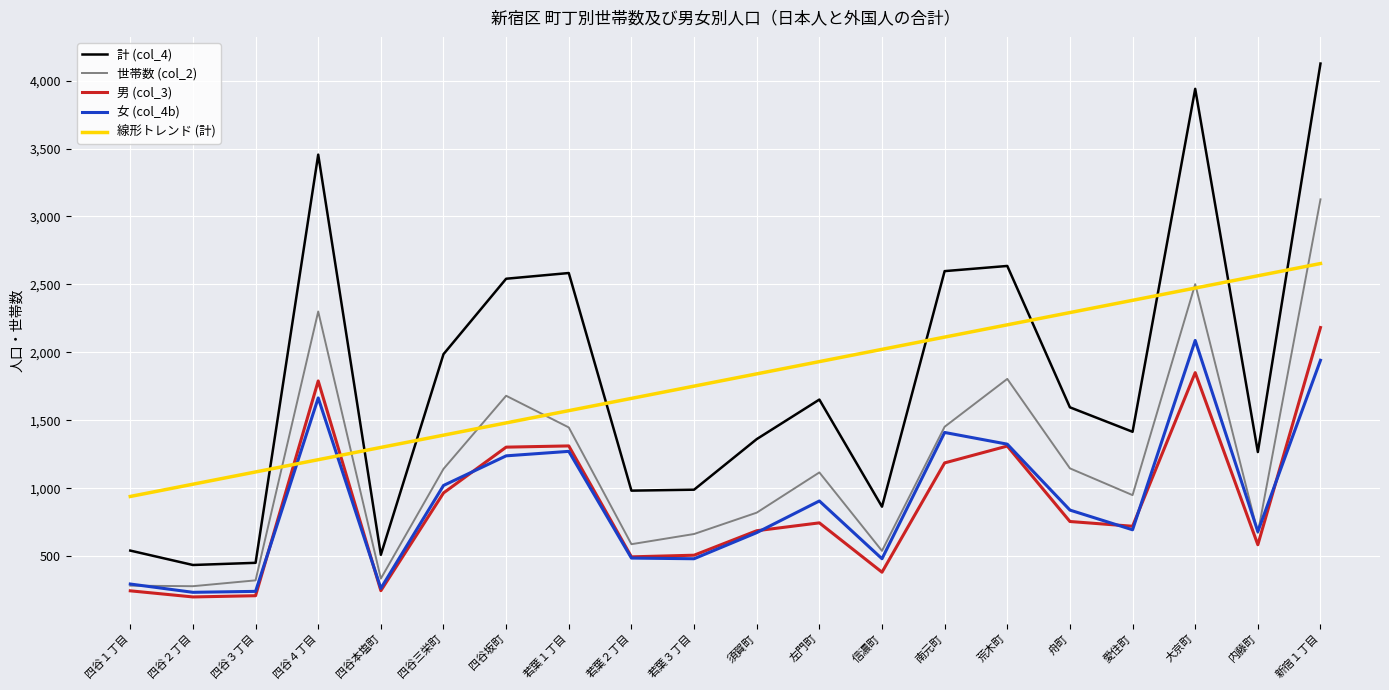

Where does the 女 (col_4b) series first go above 840?

四谷４丁目